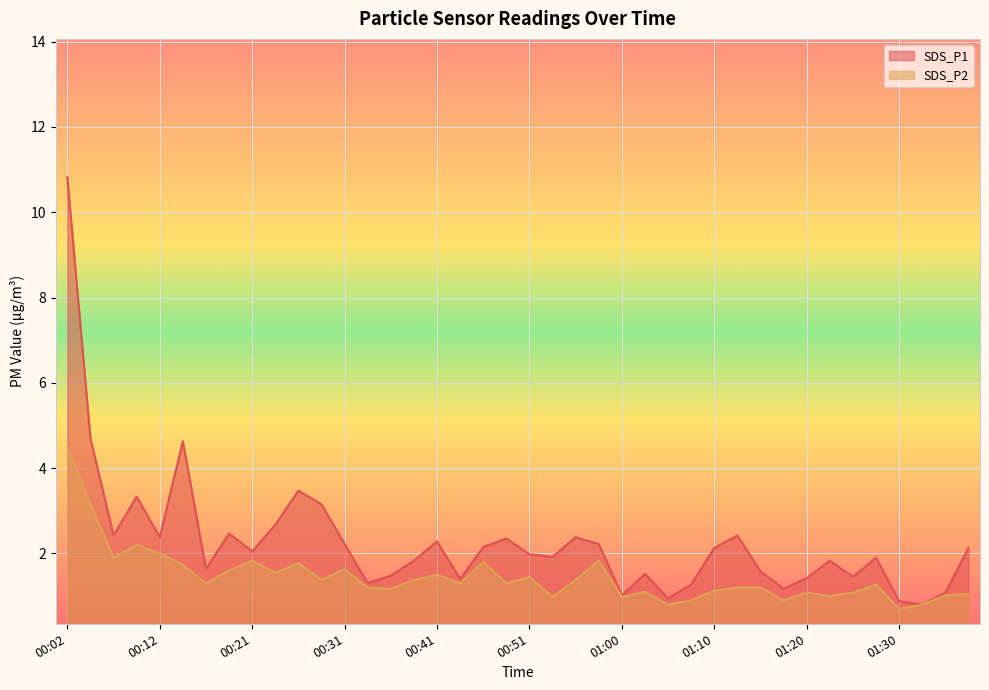

Which label corresponds to the smallest value in the chart?

01:30